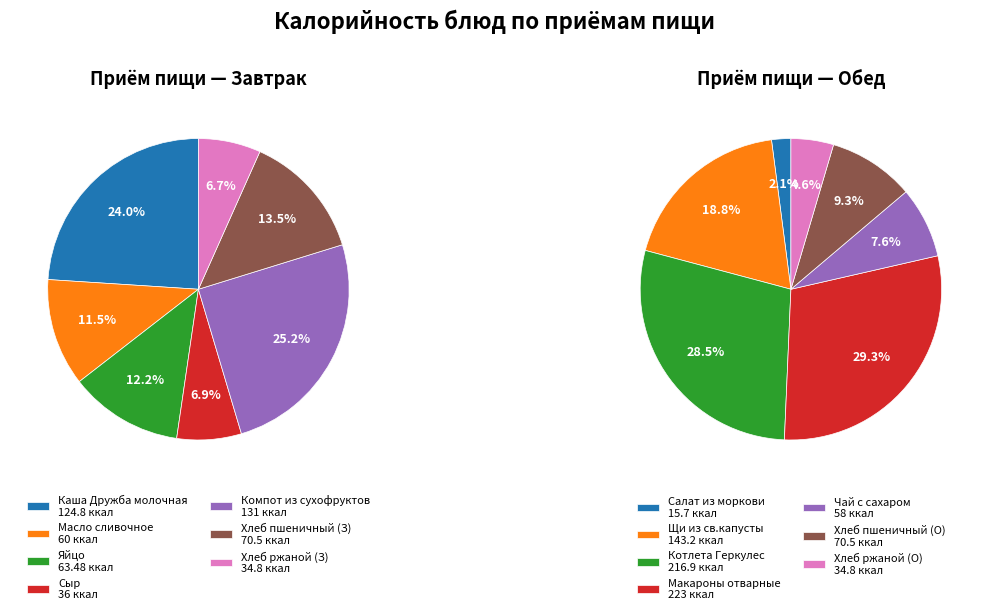

The 6 slice represents 7% of the pie. True or false?

True